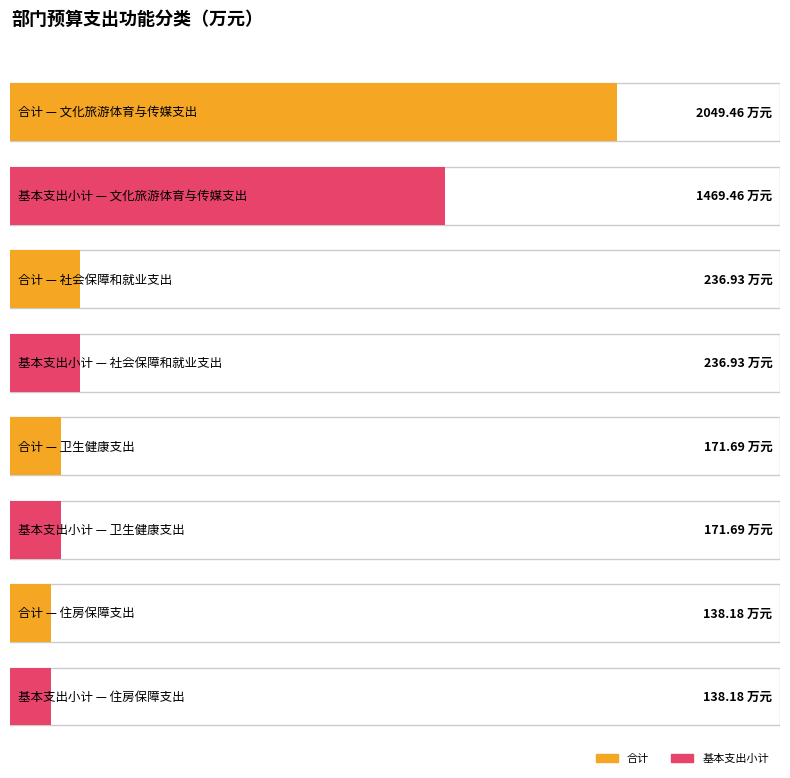

What is the total value across all series at 社会保障和就业支出?

473.9